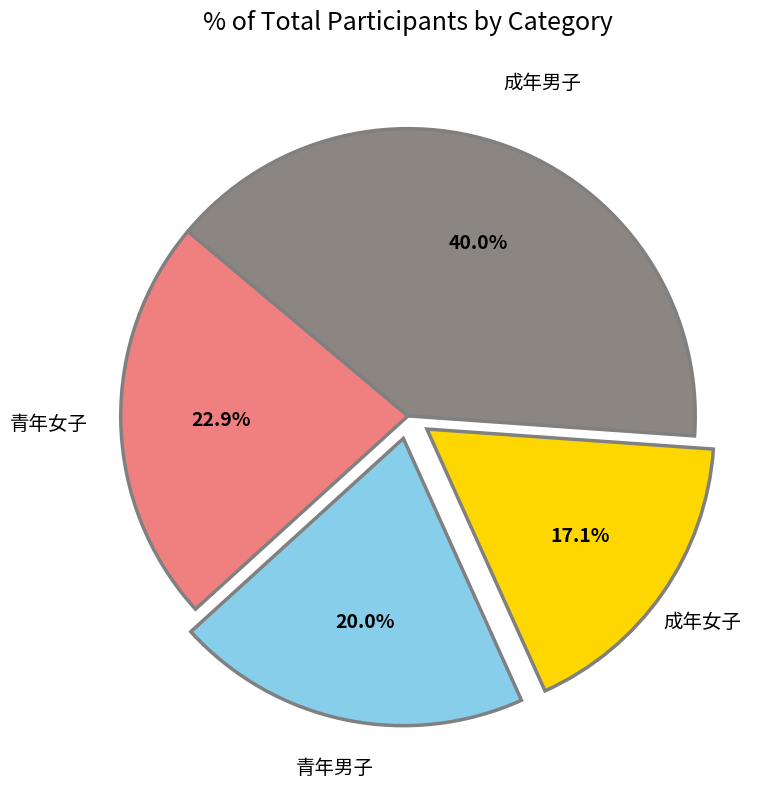

Does 青年男子 account for over 50% of the chart?

No